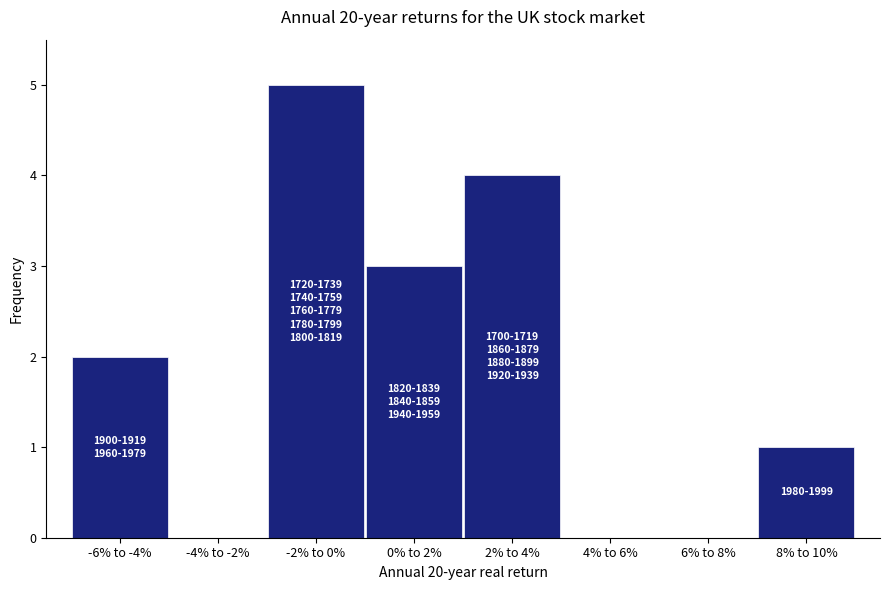

Reading right to left, what are all the values shown in this chart?

8% to 10%=1	6% to 8%=0	4% to 6%=0	2% to 4%=4	0% to 2%=3	-2% to 0%=5	-4% to -2%=0	-6% to -4%=2